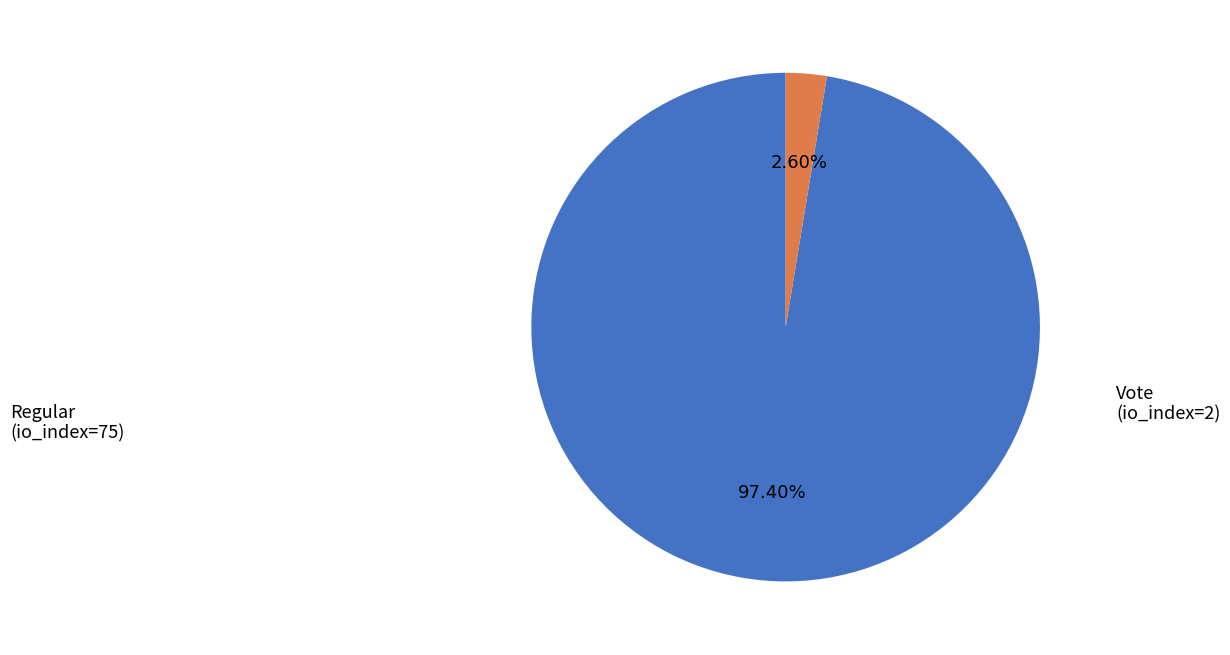

Which slice is the largest?

Regular (io_index=75)